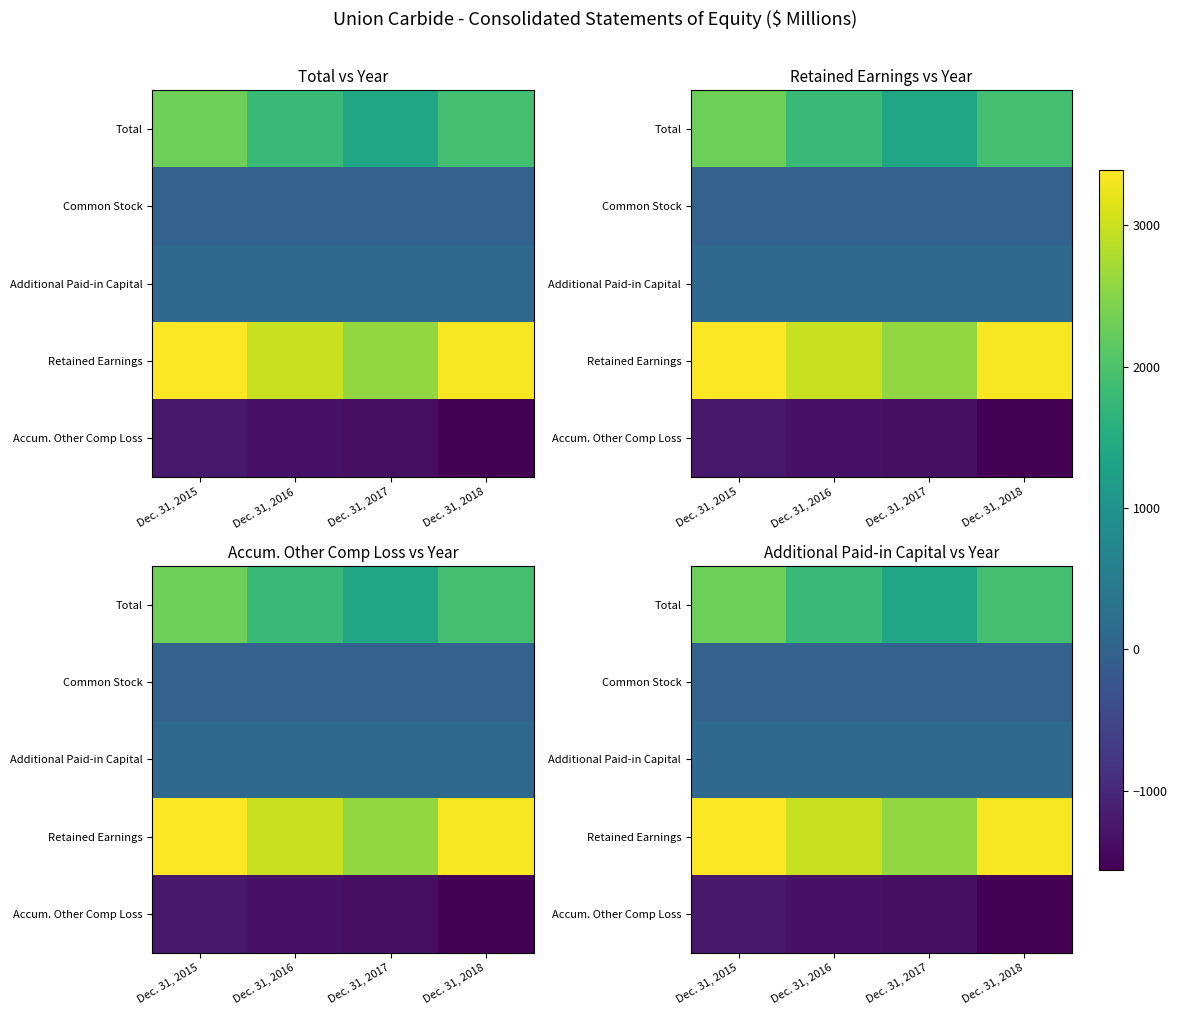

Which label corresponds to the largest value in the chart?

Dec. 31, 2015